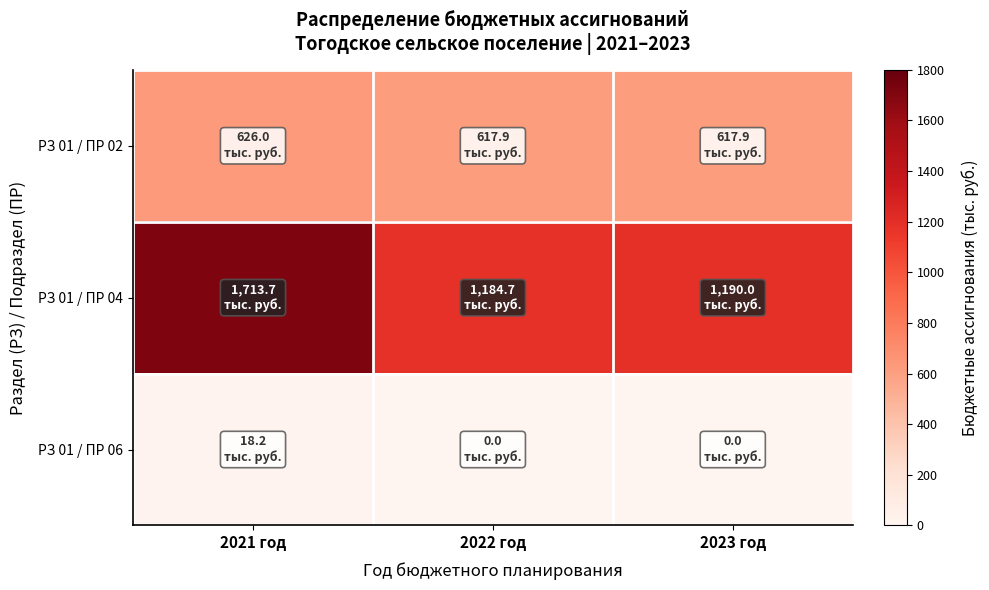

Which series changed the most between 2021 год and 2022 год?

РЗ 01 / ПР 04